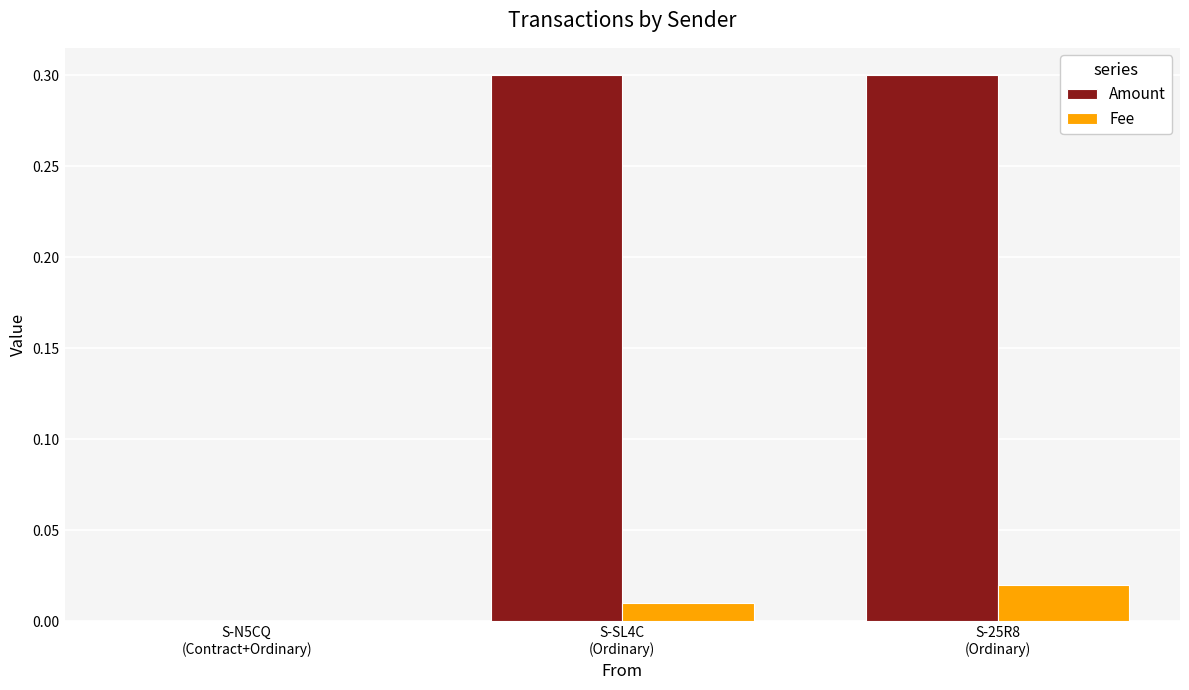

What is the sum of all Amount values?

0.6